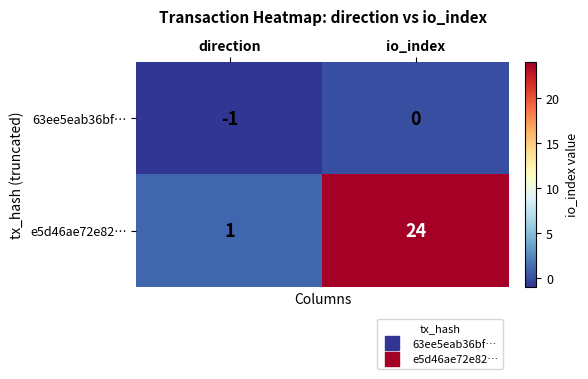

The e5d46ae72e82… series shows 0 at direction. True or false?

False